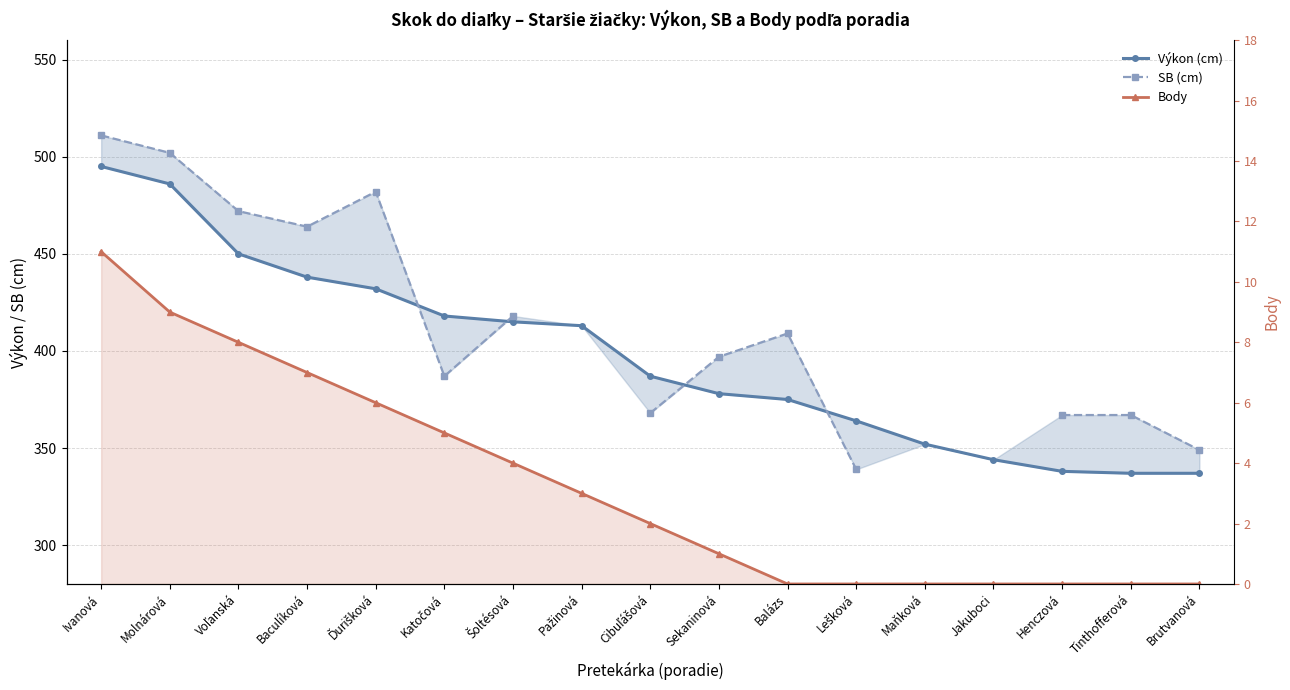

What is the difference between the second highest and second lowest values in the Body series?

9.0